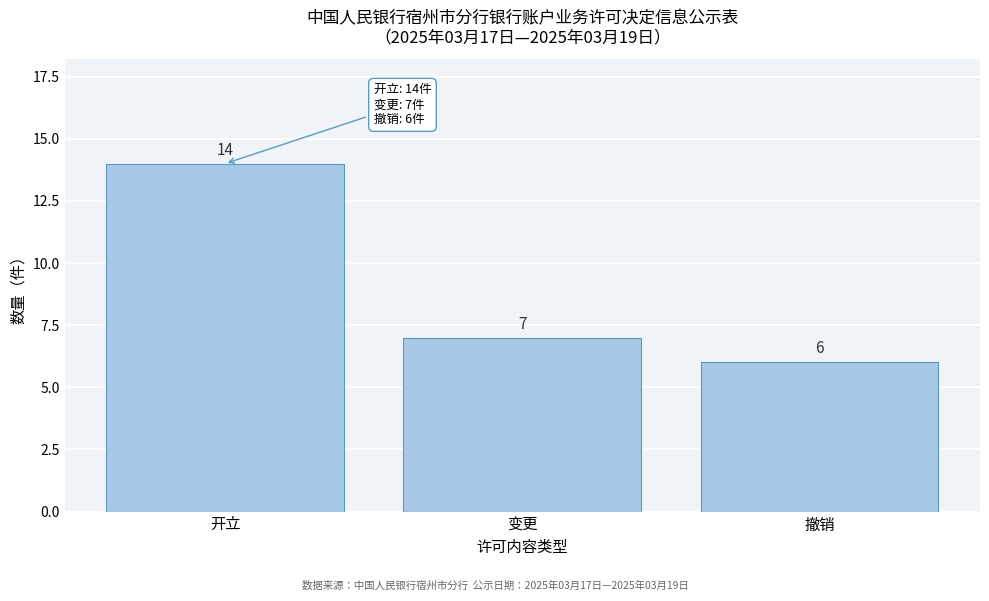

Reading left to right, what are all the values shown in this chart?

开立=14	变更=7	撤销=6